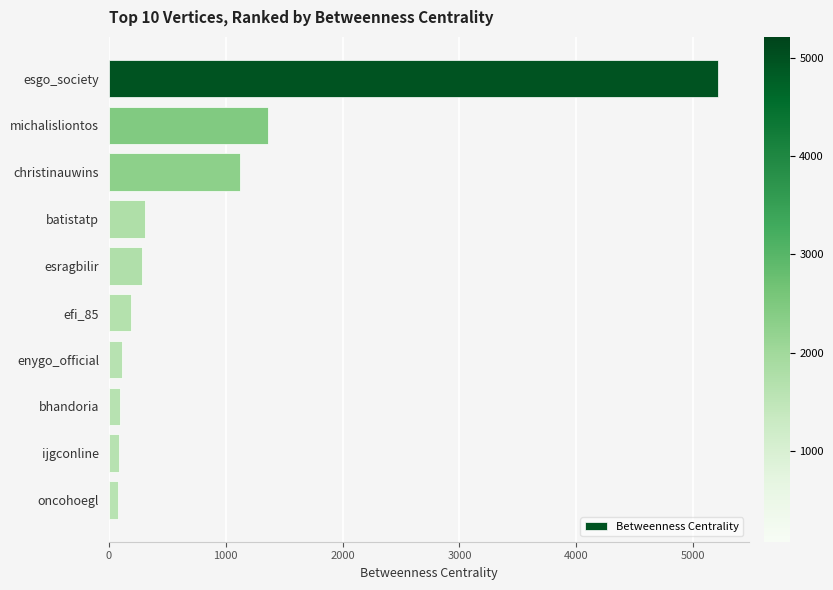

What is the change in value from christinauwins to enygo_official?

-1014.0